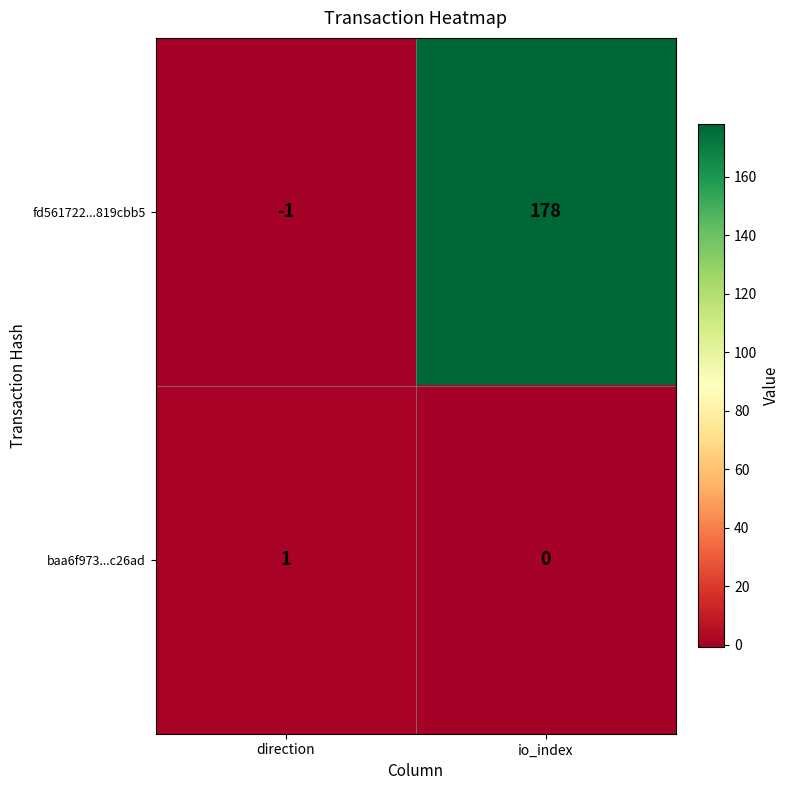

What is the difference between the highest and lowest values at io_index?

178